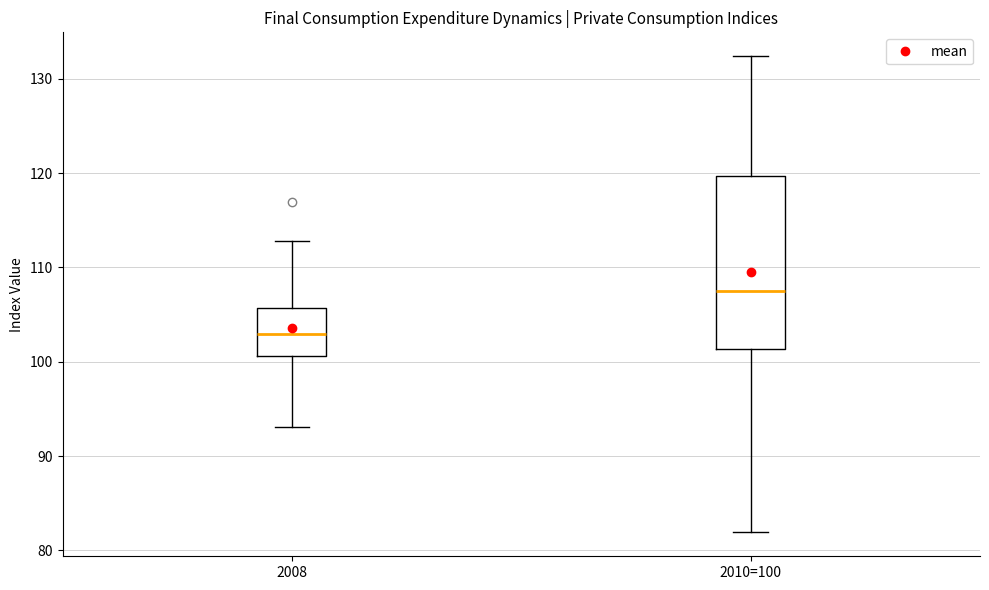

Reading left to right, read every box against the y-axis: the position of its median line, the range the box covers, and the ends of its whiskers. The values are not printed on the chart, so give them approximately, as read against the axis.

2008: median 103, box 101 to 106, whiskers 93 to 113
2010=100: median 108, box 101 to 120, whiskers 82 to 132